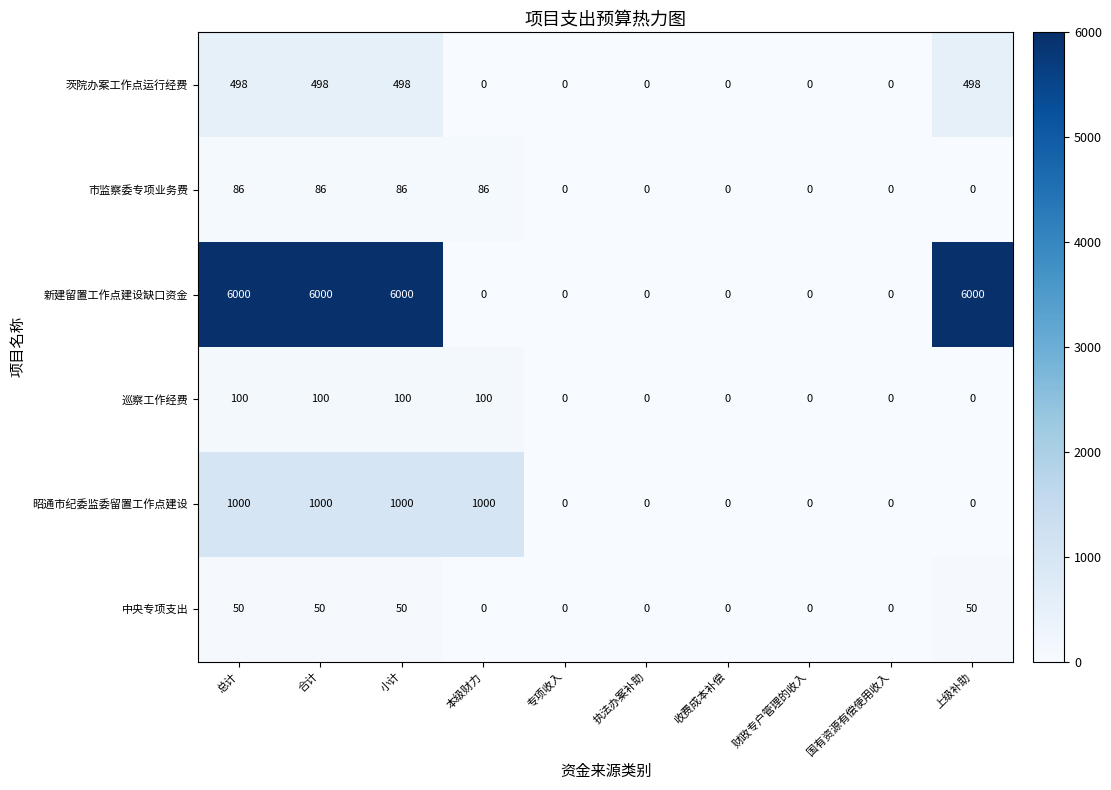

What is the maximum value for 昭通市纪委监委留置工作点建设?

1000